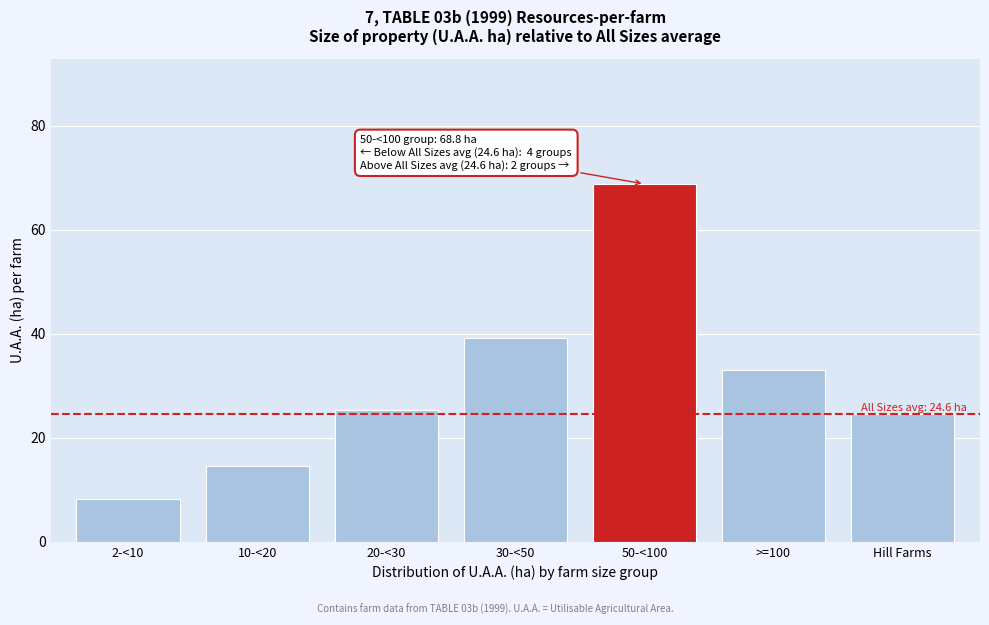

Reading left to right, transcribe all the data shown in this chart.

8.2	14.6	25.3	39.1	68.8	33.1	24.6